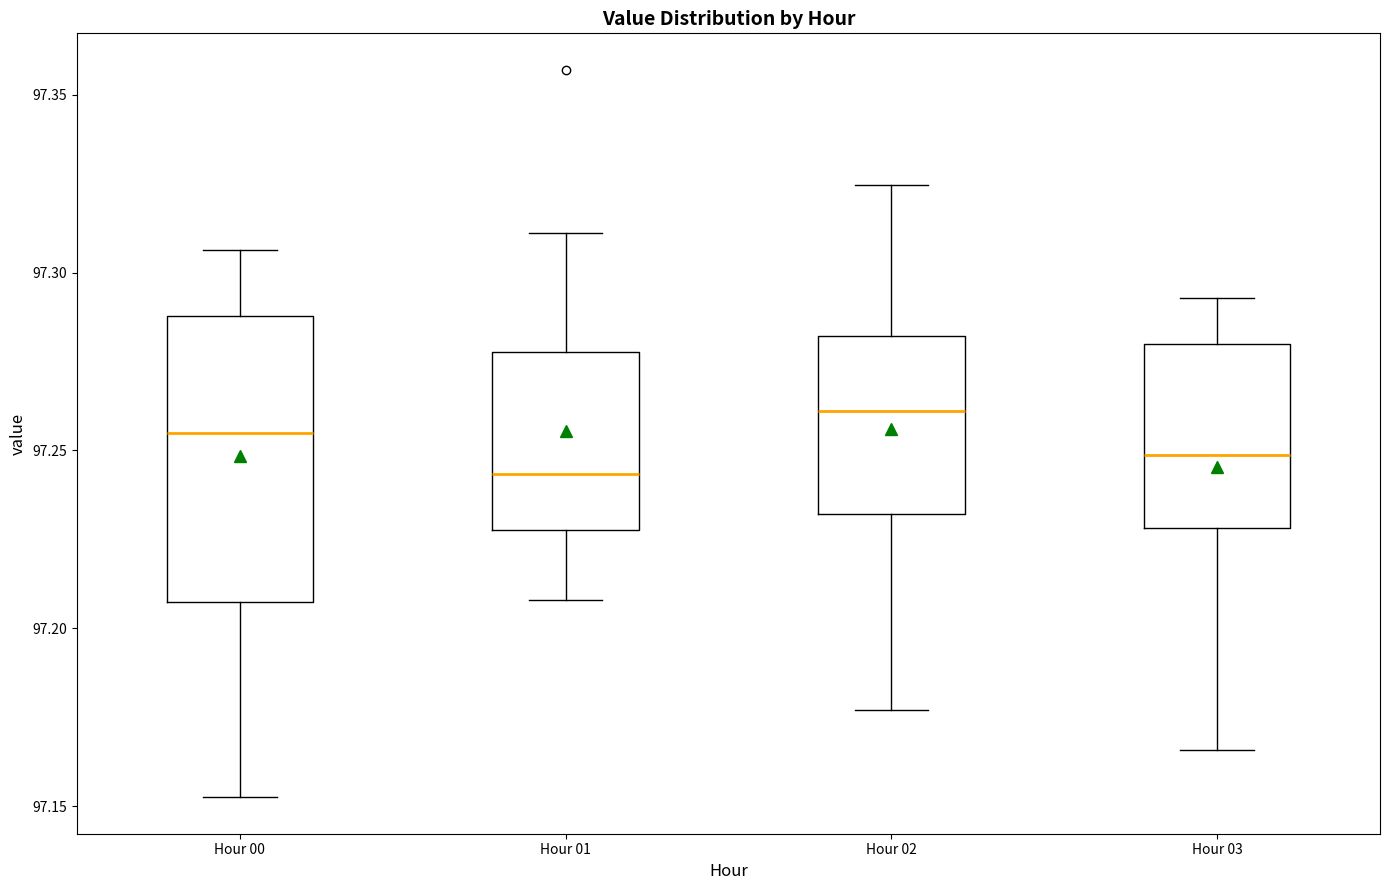

Reading left to right, read every box against the y-axis: the position of its median line, the range the box covers, and the ends of its whiskers. The values are not printed on the chart, so give them approximately, as read against the axis.

Hour 00: median 97.255, box 97.205 to 97.290, whiskers 97.150 to 97.305
Hour 01: median 97.245, box 97.230 to 97.280, whiskers 97.210 to 97.310
Hour 02: median 97.260, box 97.230 to 97.280, whiskers 97.175 to 97.325
Hour 03: median 97.250, box 97.230 to 97.280, whiskers 97.165 to 97.295